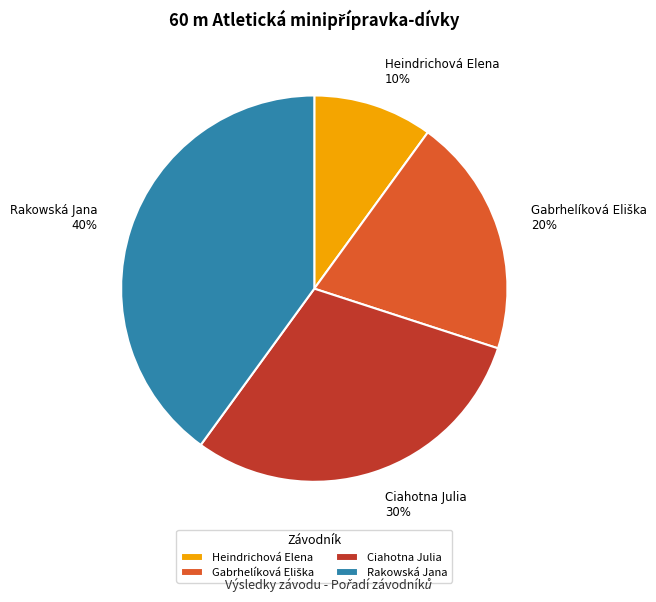

Which has a higher value, Rakowská Jana or Heindrichová Elena?

Rakowská Jana